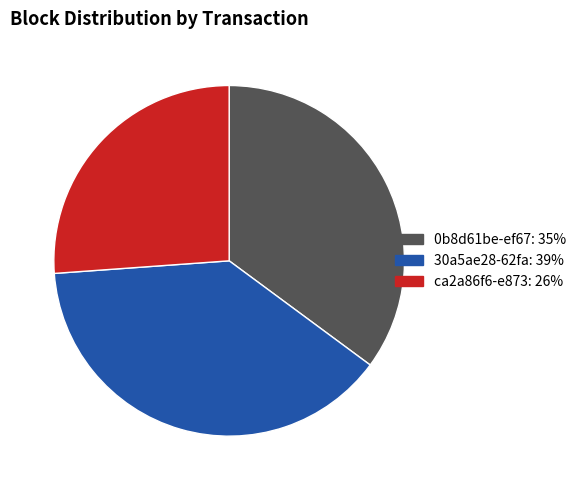

Does 30a5ae28-62fa account for over 50% of the chart?

No